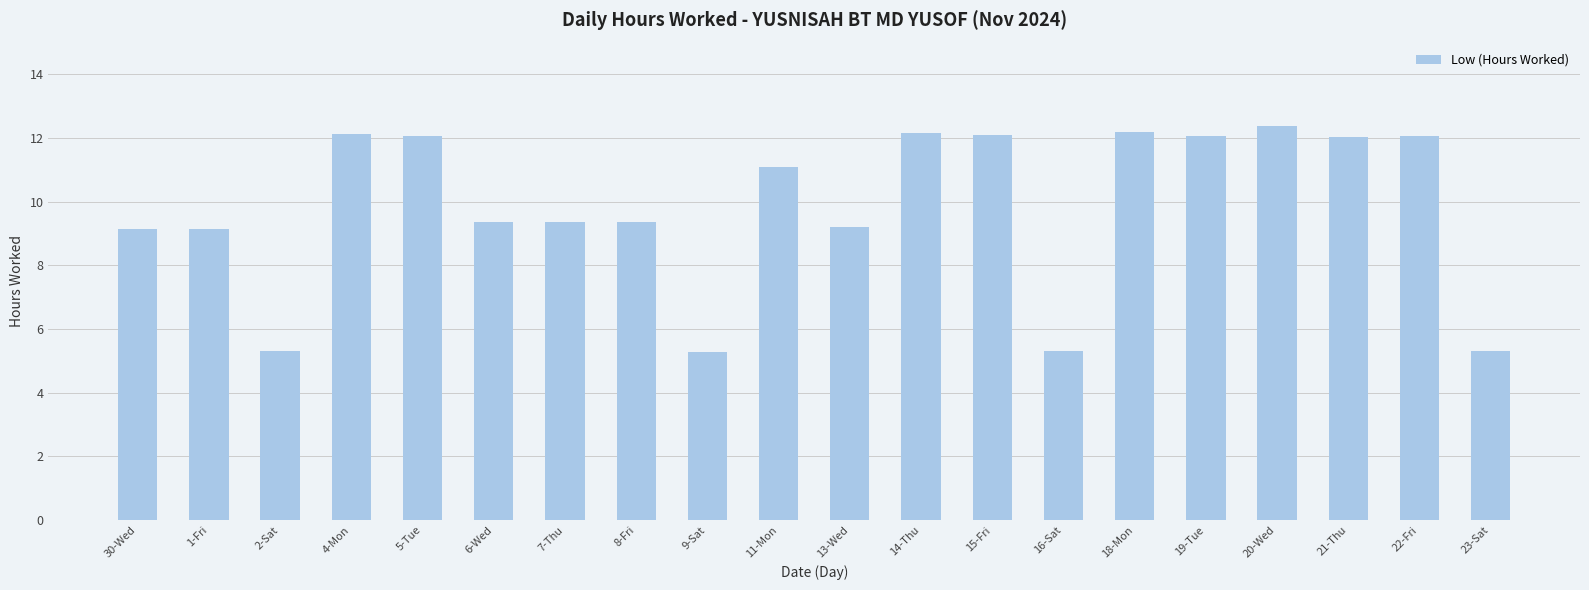

Is it true that the value at 4-Mon is 21.4?

False